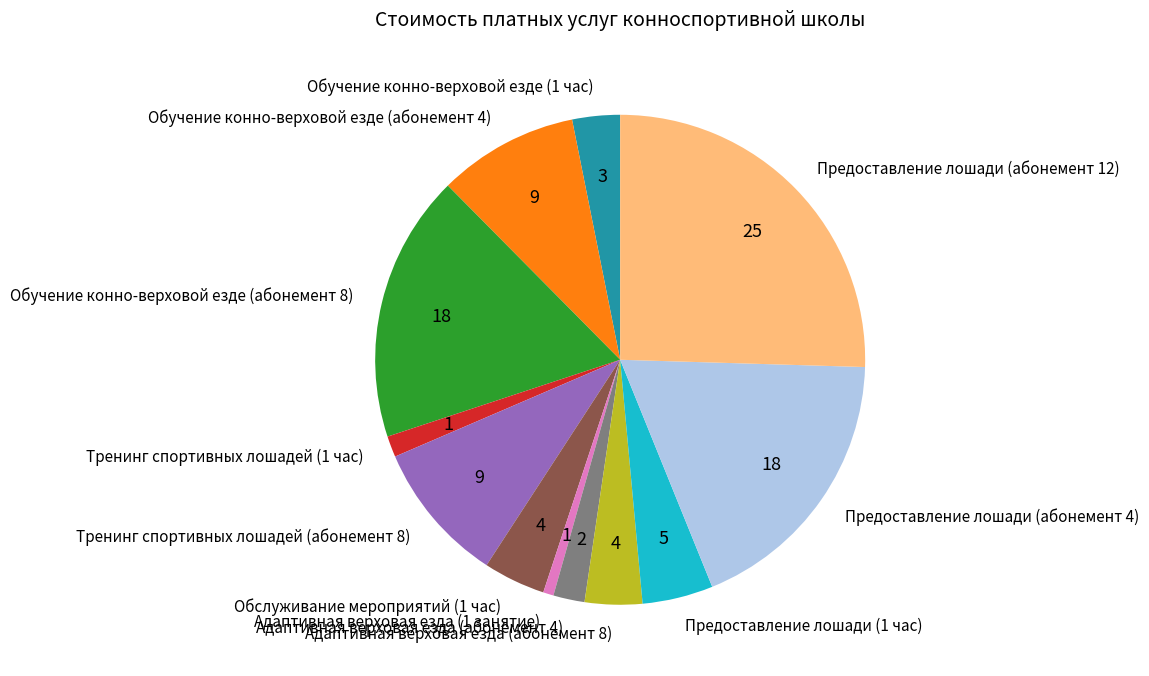

The Адаптивная верховая езда (1 занятие) slice represents 1% of the pie. True or false?

True